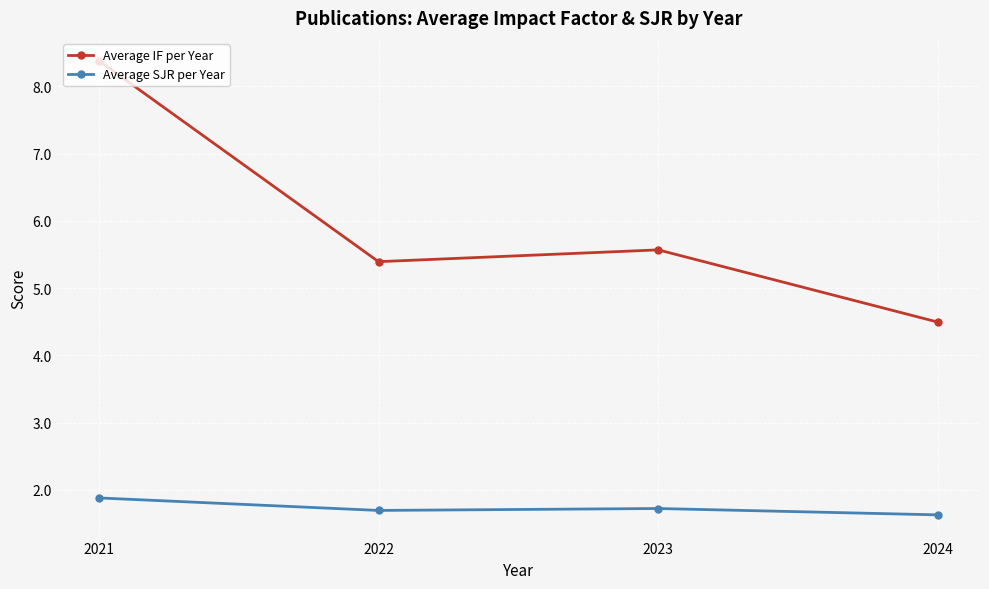

What is the minimum value for Average IF per Year?

4.5